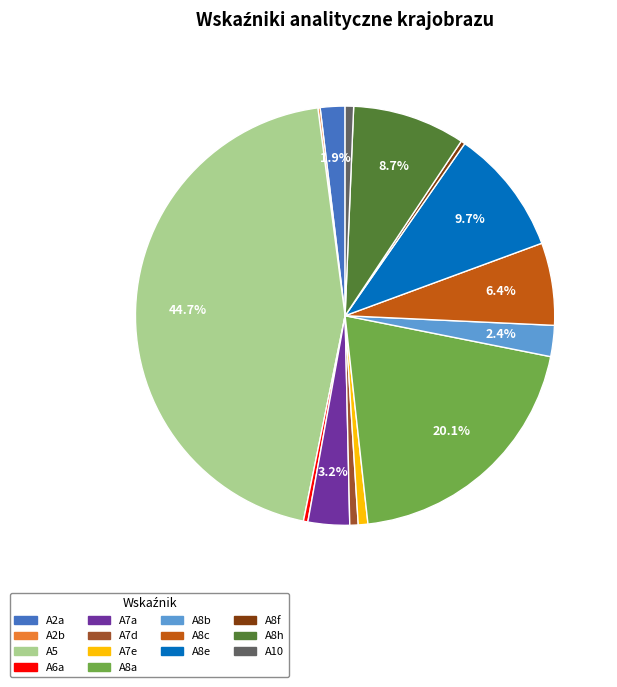

Do A8e and A7e together represent more than half of the pie?

No